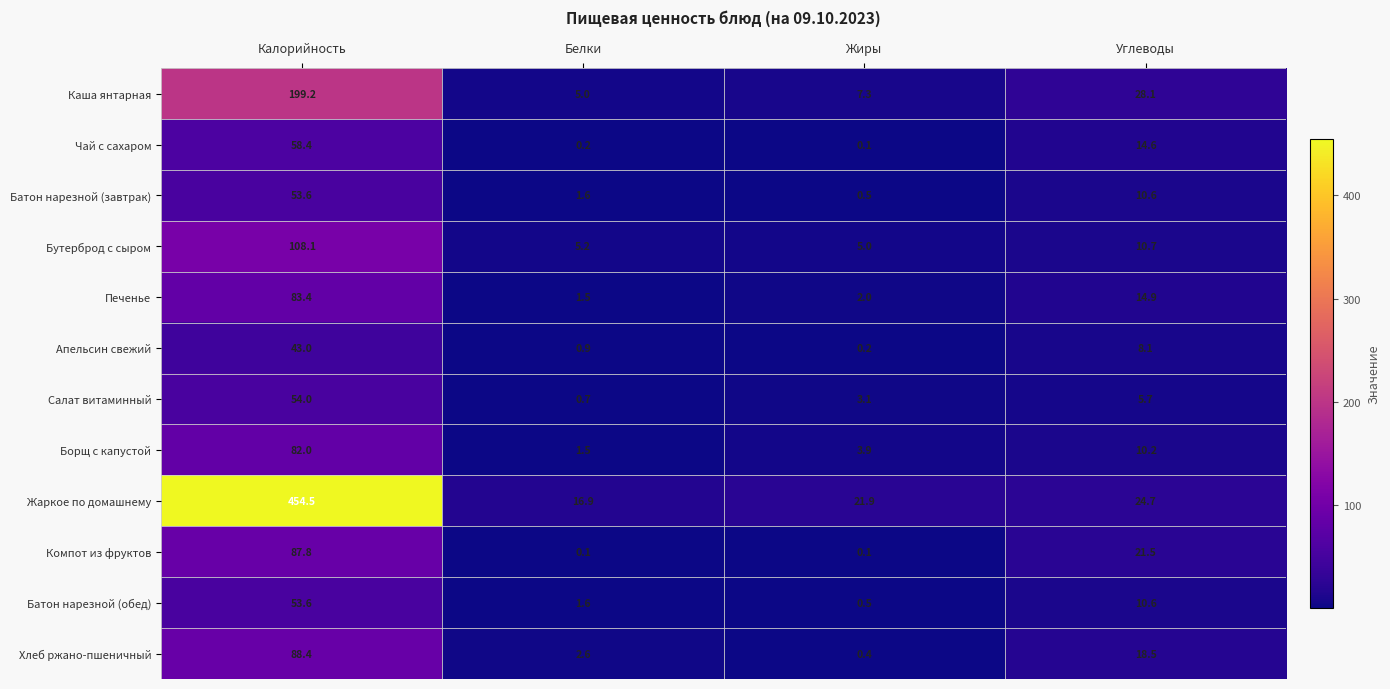

What is the greatest value displayed?

454.5